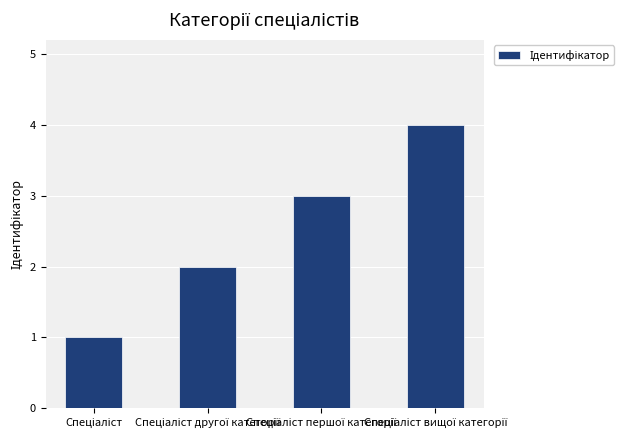

What is the sum of all values?

10